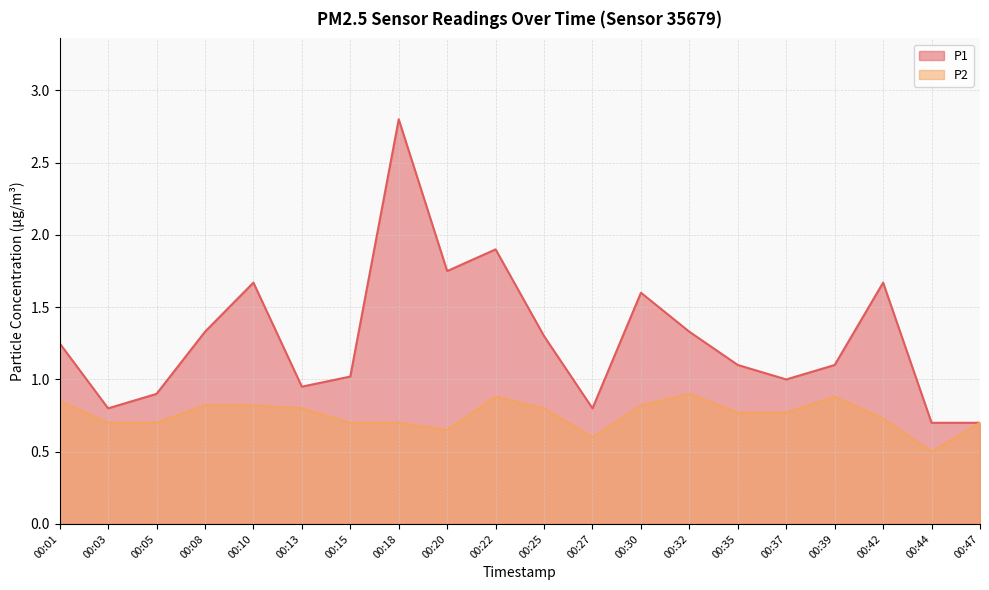

What is the greatest value displayed?

2.8